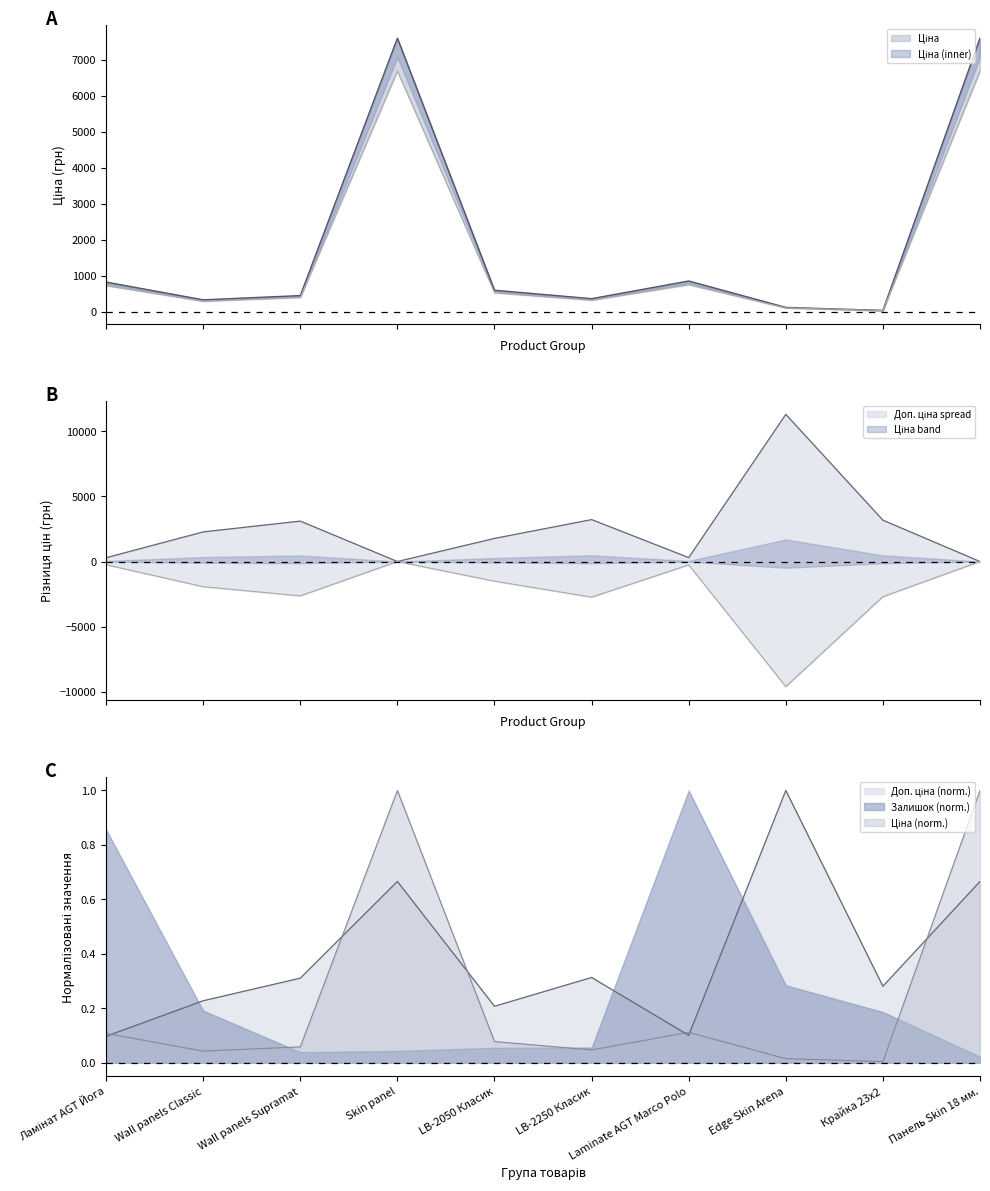

What is the total value across all series at LB-2050 Класик?

591.8